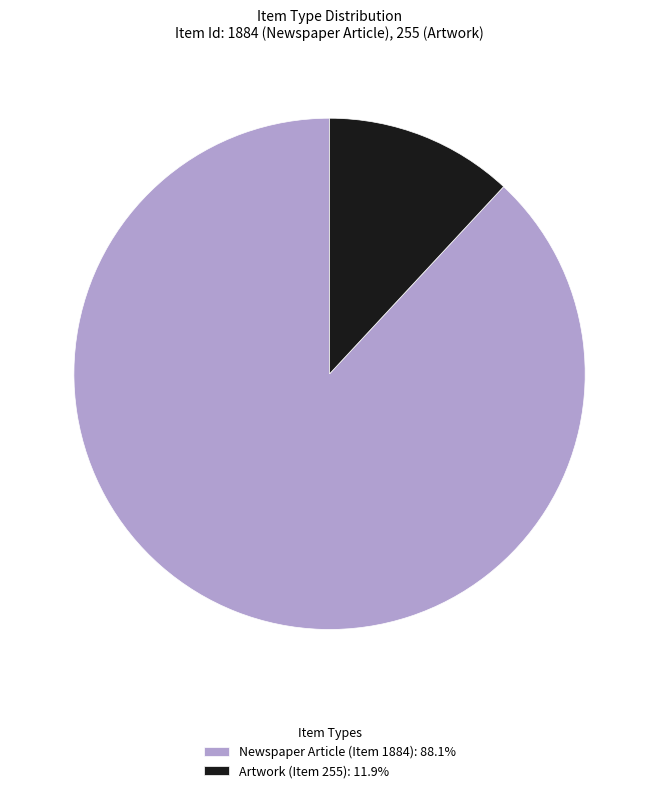

Do Artwork (Item 255): 11.9% and Newspaper Article (Item 1884): 88.1% together represent more than half of the pie?

Yes